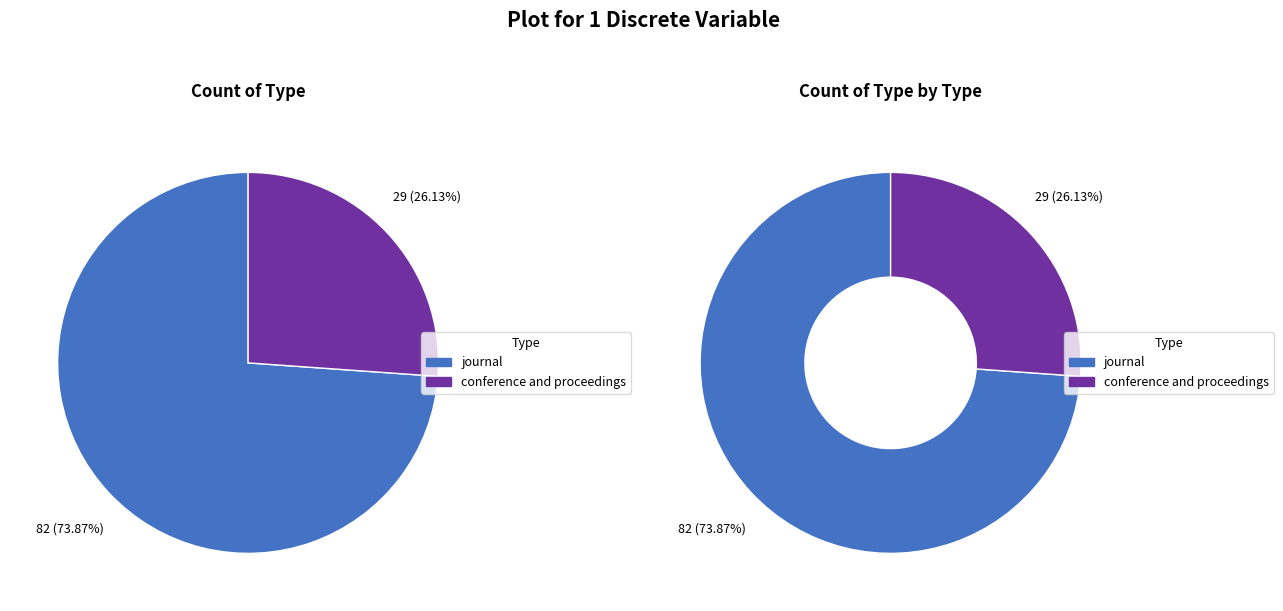

To the nearest percent, what is the combined percentage of journal and conference and proceedings?

100%